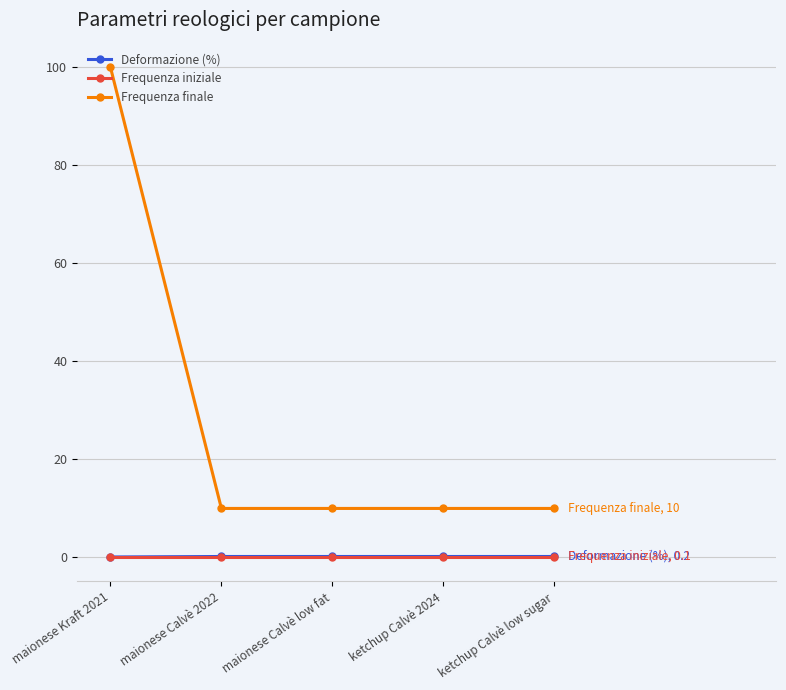

What is the label of the 5th point from the right?

maionese Kraft 2021